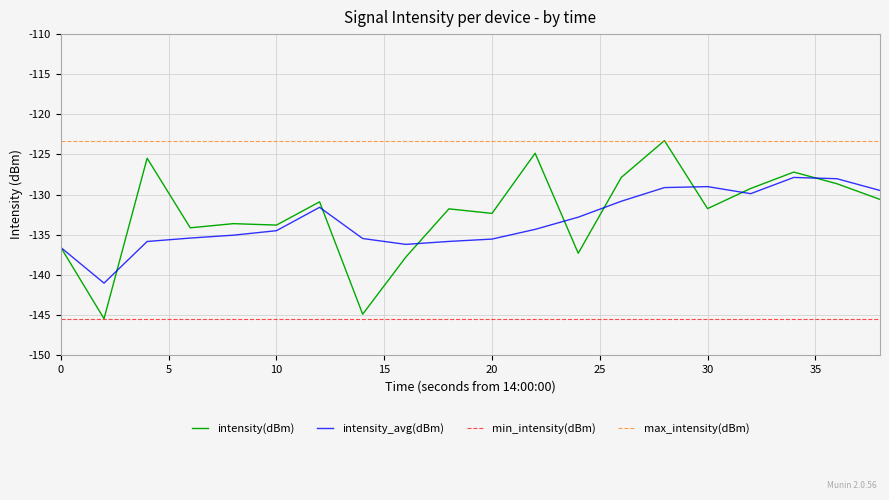

Which series has the largest total across all categories?

max_intensity(dBm)